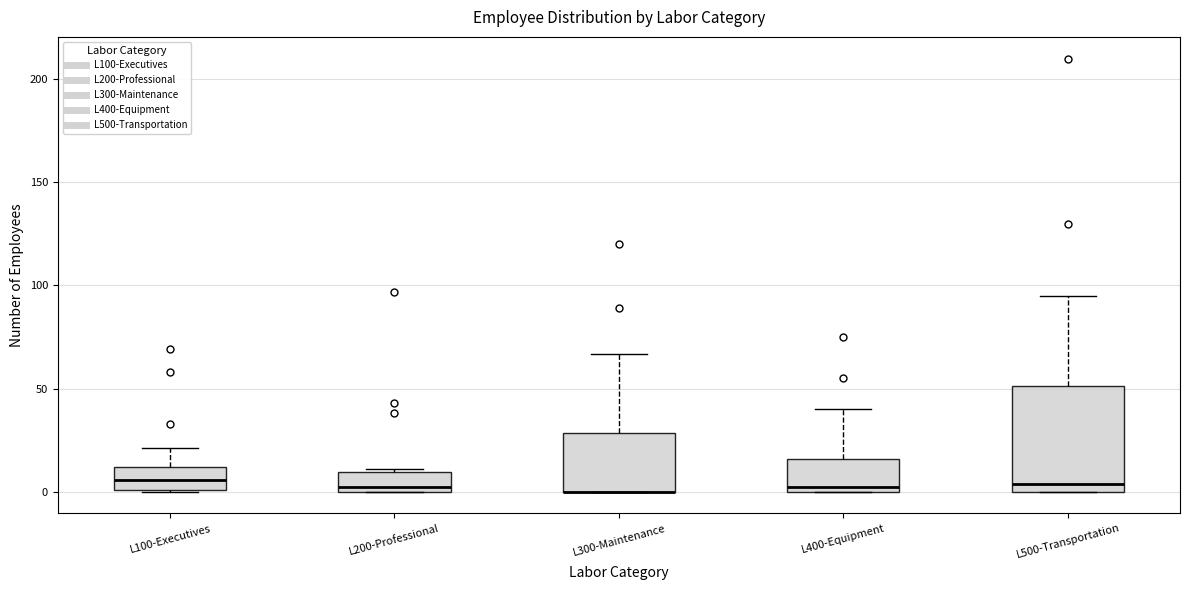

Reading left to right, transcribe this box plot: for each box, give where its median line is, the range the box spans, and where its two whiskers end, as read against the y-axis. The values are not printed on the chart, so give them approximately, as read against the axis.

L100-Executives: median 5, box 0 to 10, whiskers 0 to 20
L200-Professional: median 5, box 0 to 10, whiskers 0 to 10
L300-Maintenance: median 0 (drawn on the box's lower edge), box 0 to 30, whiskers 0 to 65
L400-Equipment: median 5, box 0 to 15, whiskers 0 to 40
L500-Transportation: median 5, box 0 to 50, whiskers 0 to 95